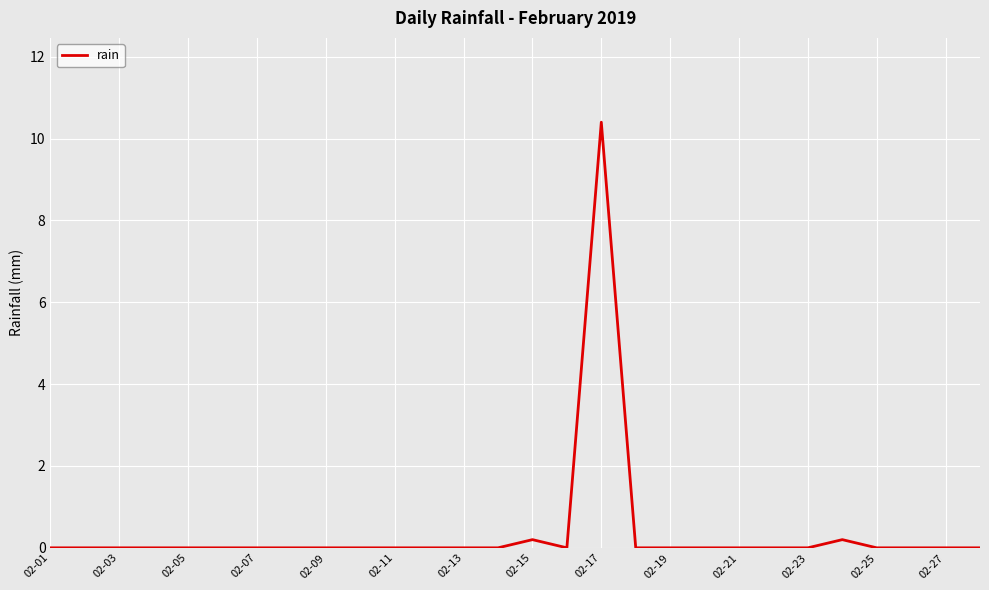

Reading left to right, list all the values displayed in this chart.

0.0	0.0	0.0	0.0	0.0	0.0	0.0	0.0	0.0	0.0	0.0	0.0	0.0	0.0	0.2	0.0	10.4	0.0	0.0	0.0	0.0	0.0	0.0	0.2	0.0	0.0	0.0	0.0